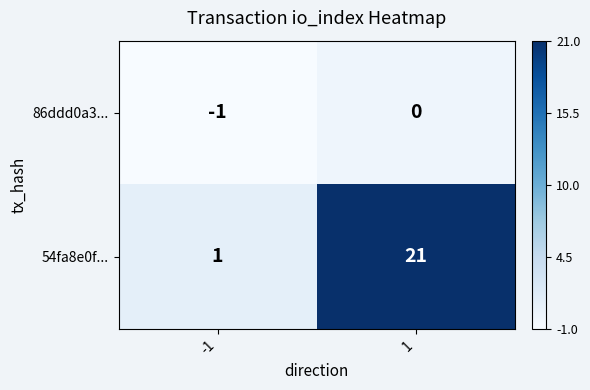

True or false: 54fa8e0f... has a value of 1 at -1.

True